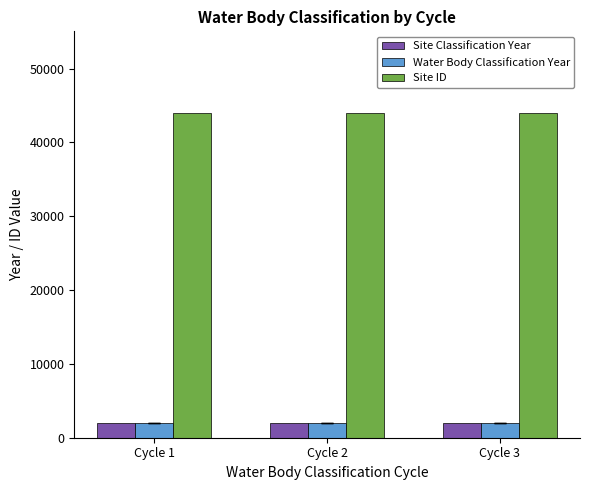

Is it true that Site Classification Year equals 2019 at Cycle 3?

True